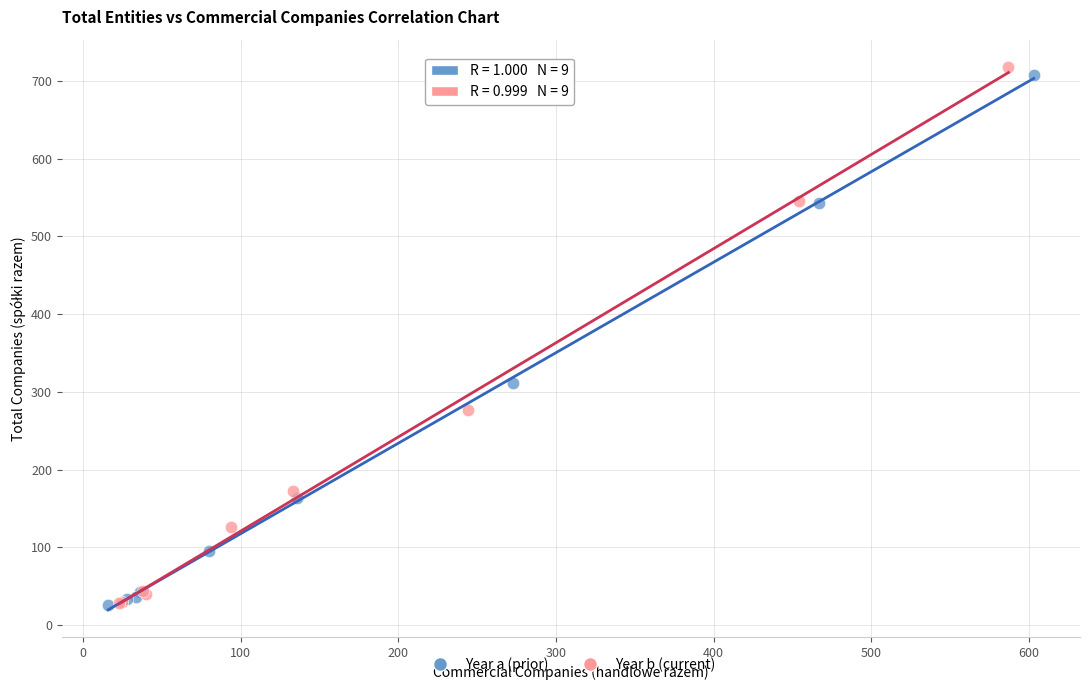

Which series reaches the maximum Y coordinate?

Year b (current)